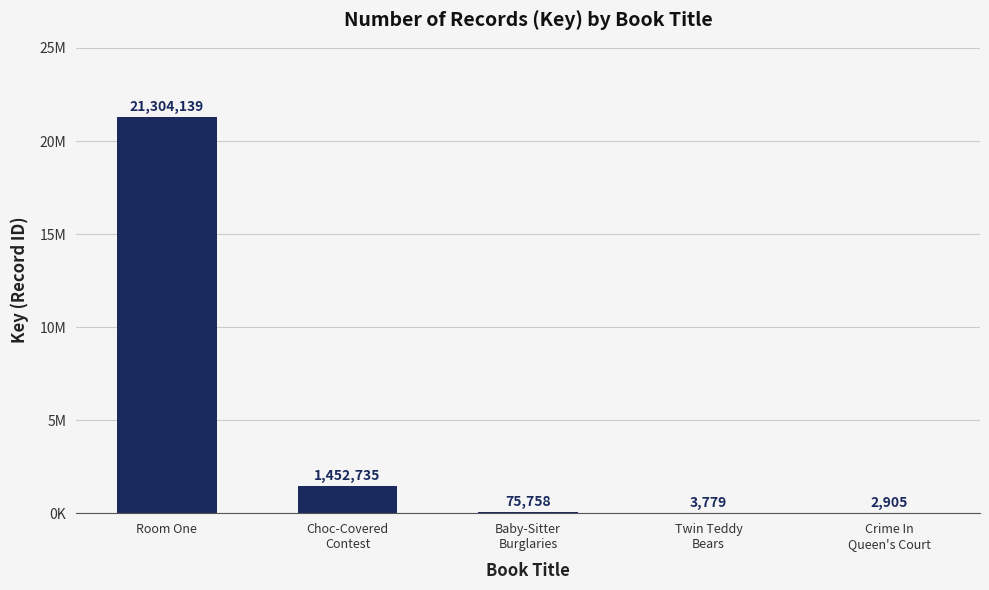

Are the bars horizontal?

No